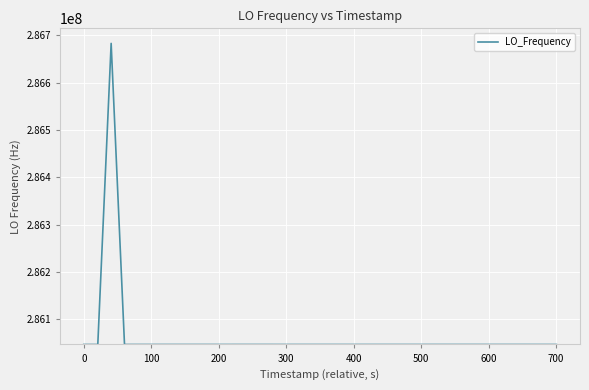

How many lines are shown in the chart?

1